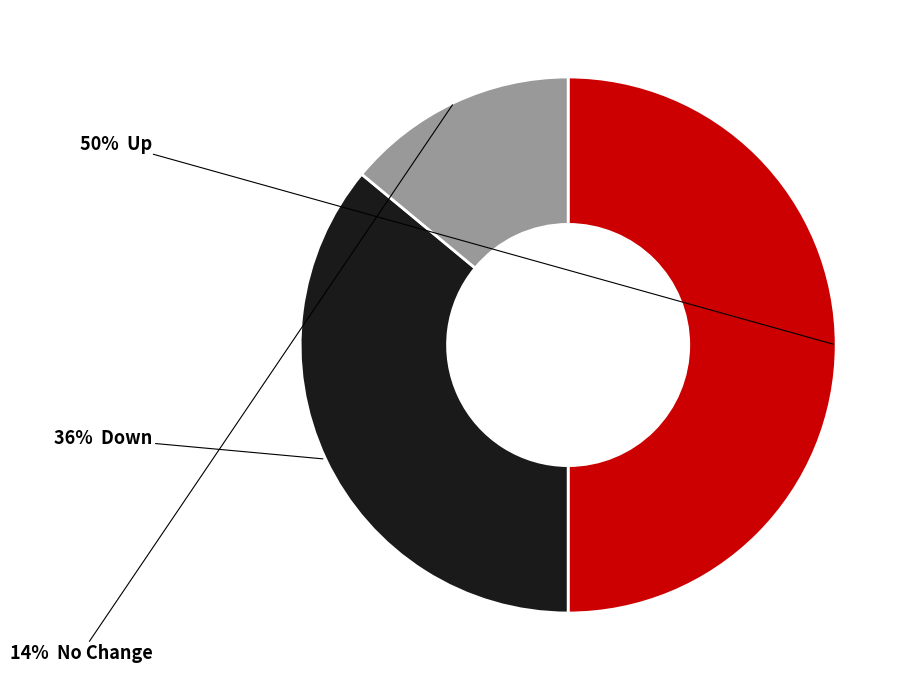

To the nearest percent, what is the average slice percentage?

33%